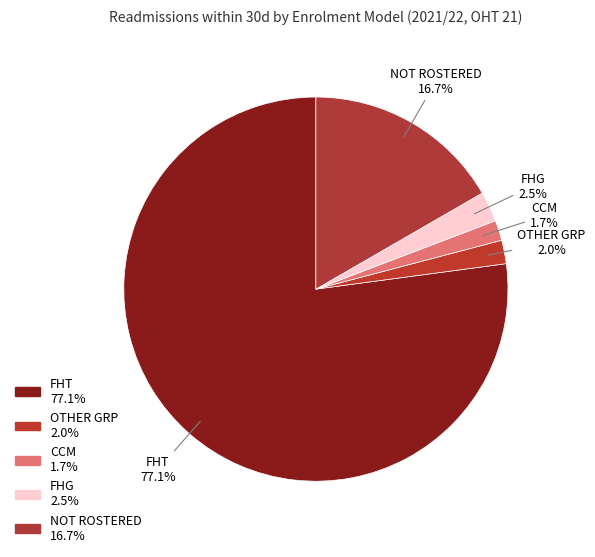

Between FHG and CCM, which is larger?

FHG